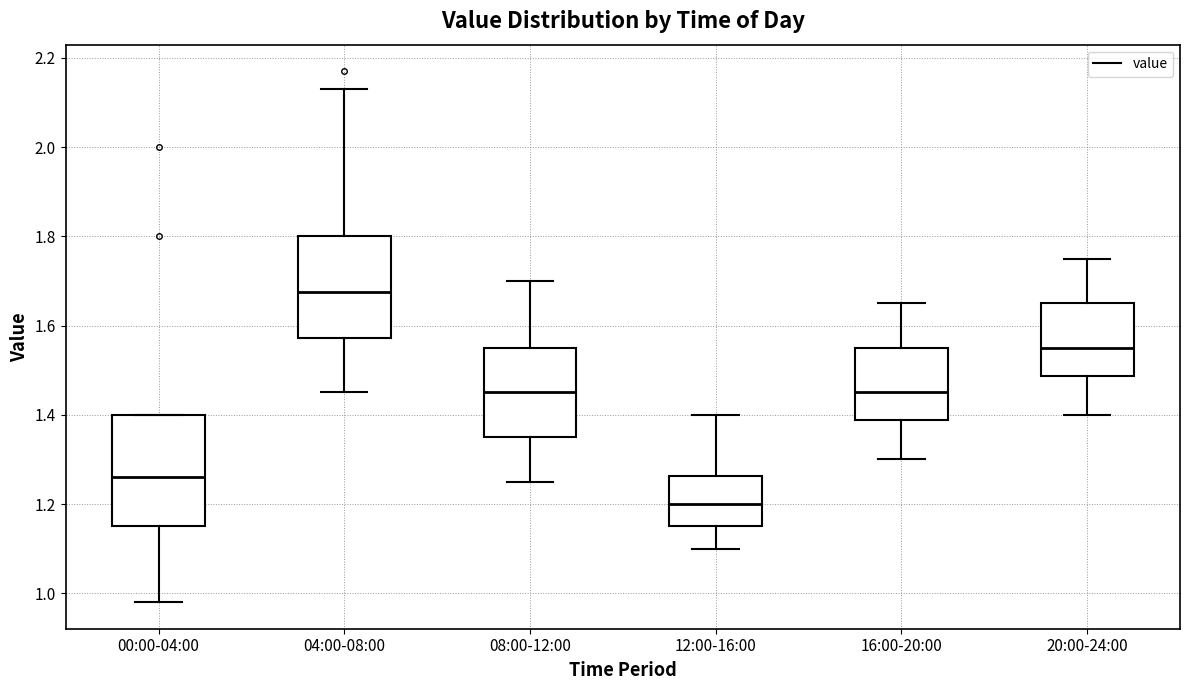

Where is the lower edge of the box for 16:00-20:00 on the y-axis? The values are not printed on the chart, so give them approximately, as read against the axis.

1.38